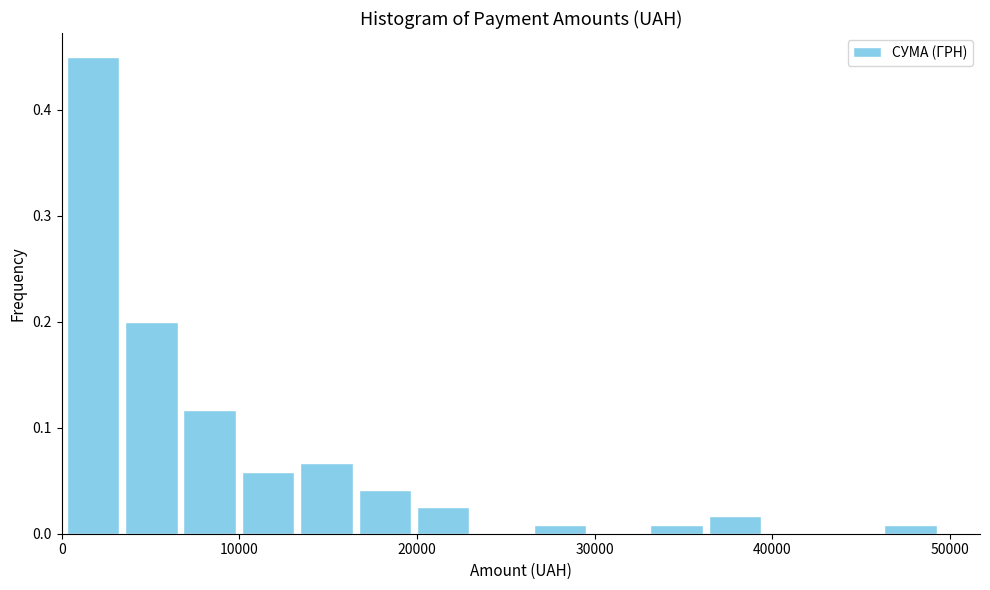

Read against the x-axis, roughly where is the centre of the tallest bar?

2000